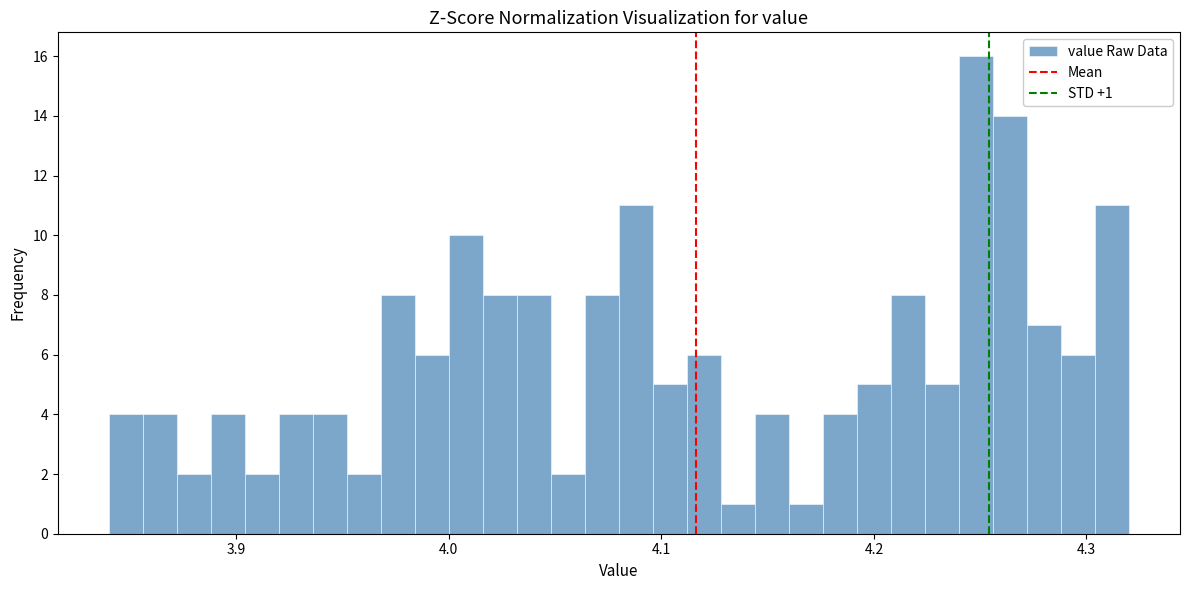

Around what value on the x-axis is the tallest bar? Give the approximate position of its centre, as read against the axis.

4.25